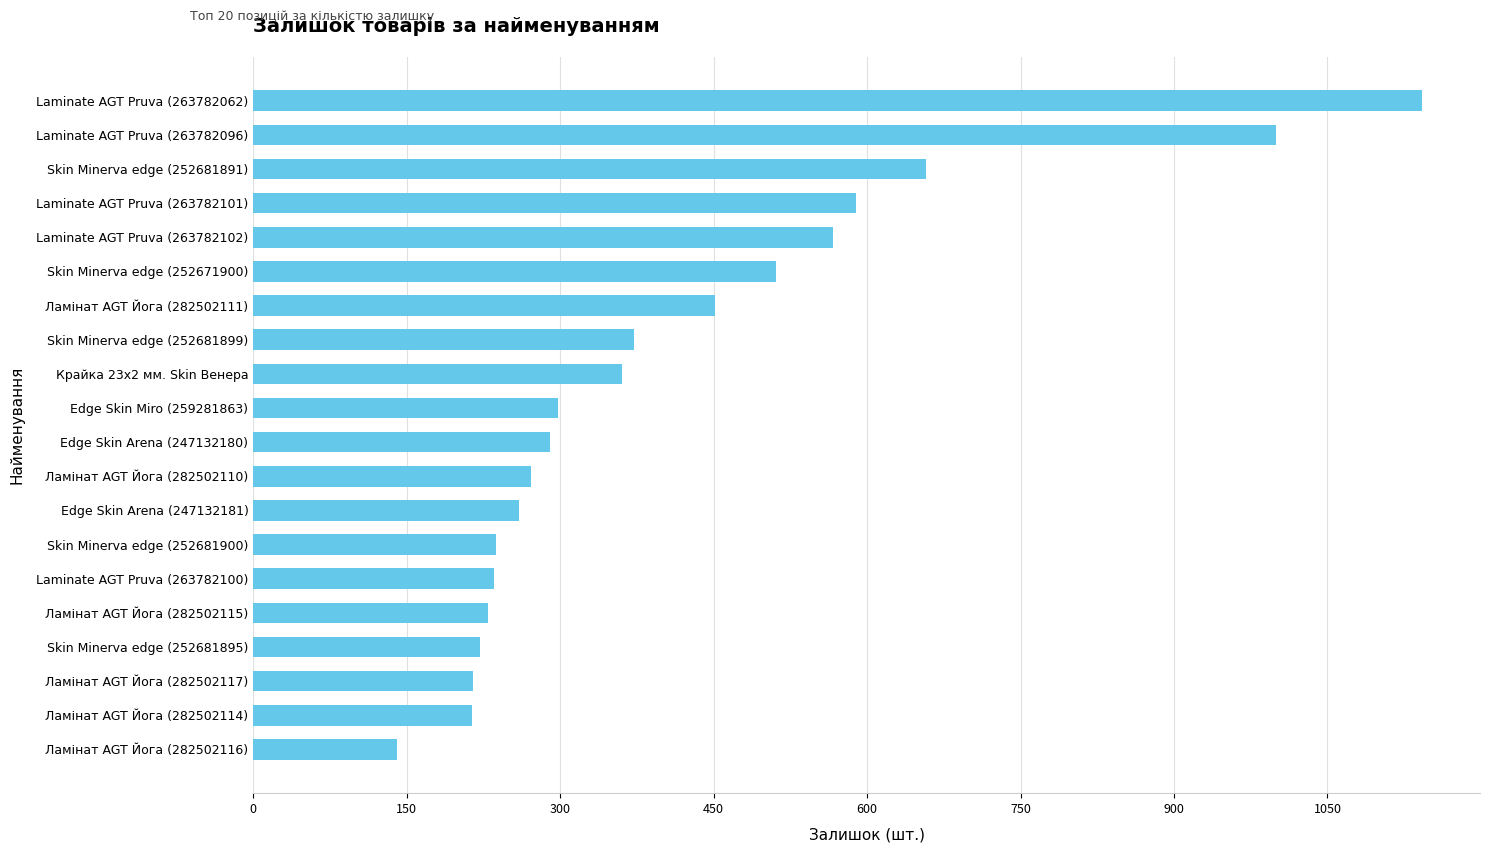

What is the difference between the second highest and second lowest values?

786